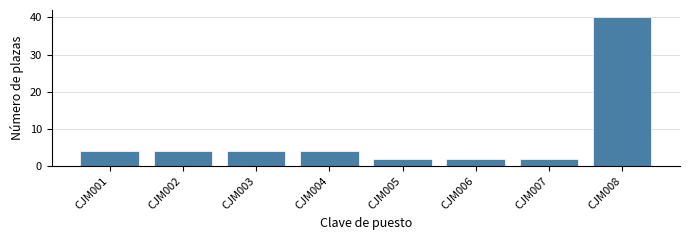

Reading left to right, transcribe all the data shown in this chart.

CJM001=4	CJM002=4	CJM003=4	CJM004=4	CJM005=2	CJM006=2	CJM007=2	CJM008=40